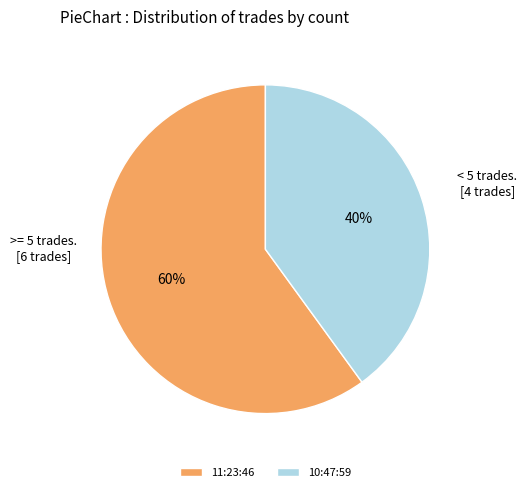

The 10:47:59 slice represents 40% of the pie. True or false?

True